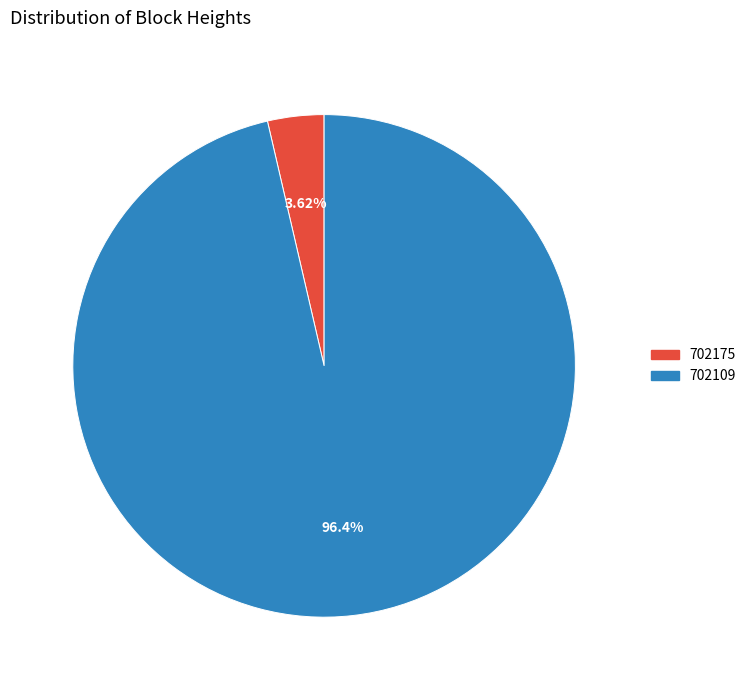

What percentage is NOT represented by 702175?

96.4%